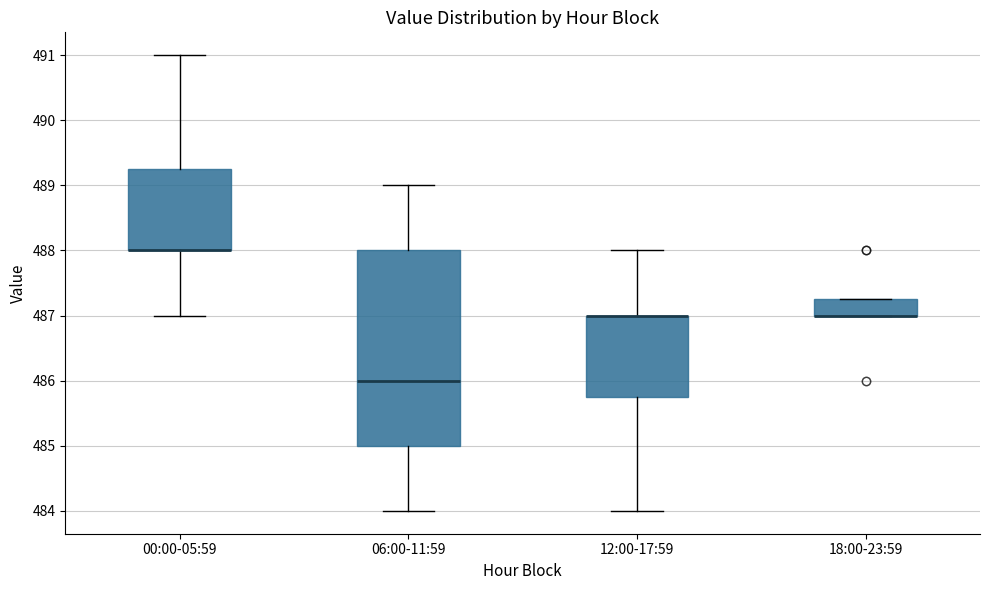

Where is the lower edge of the box for 06:00-11:59 on the y-axis? The values are not printed on the chart, so give them approximately, as read against the axis.

485.0